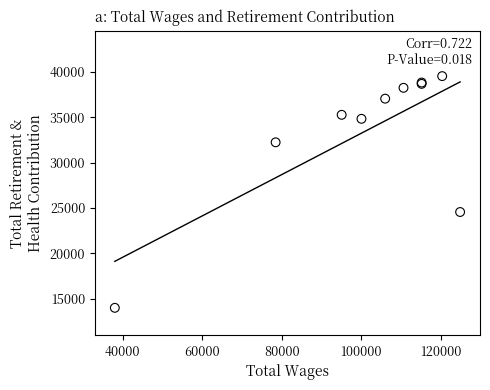

What Y value in the scatter plot is closest to 26756?

24547